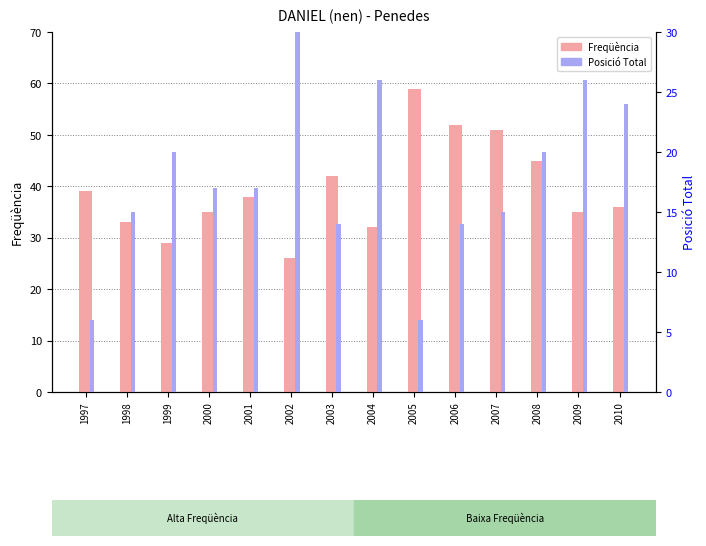

Which series has the widest spread of values?

Freqüència